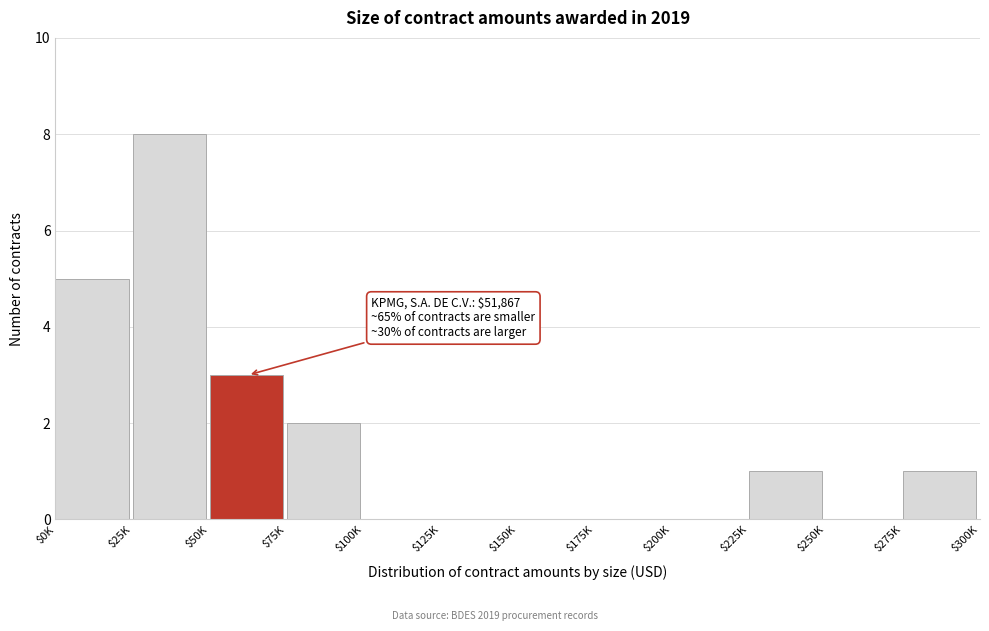

The value at $250K is 0. True or false?

True